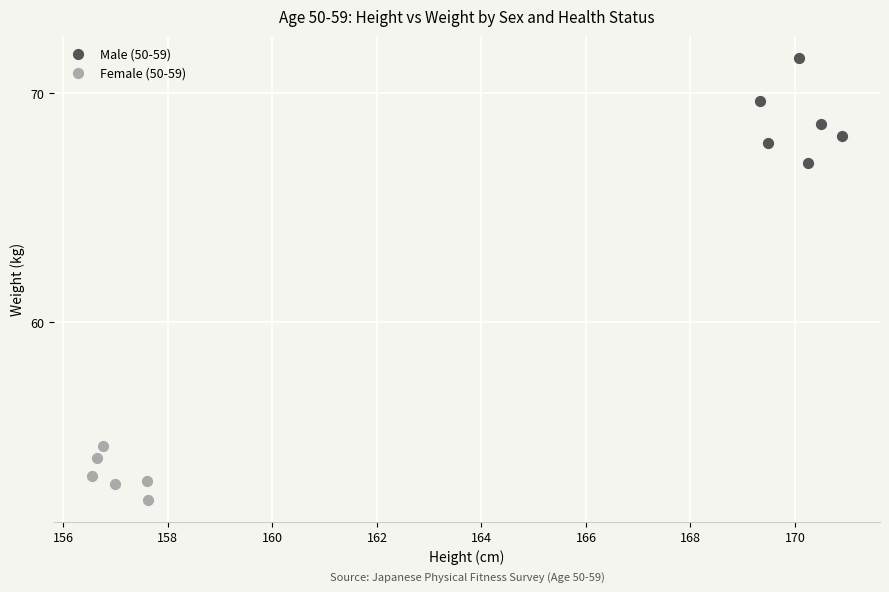

Which series has the largest Y range (max minus min)?

Male (50-59)